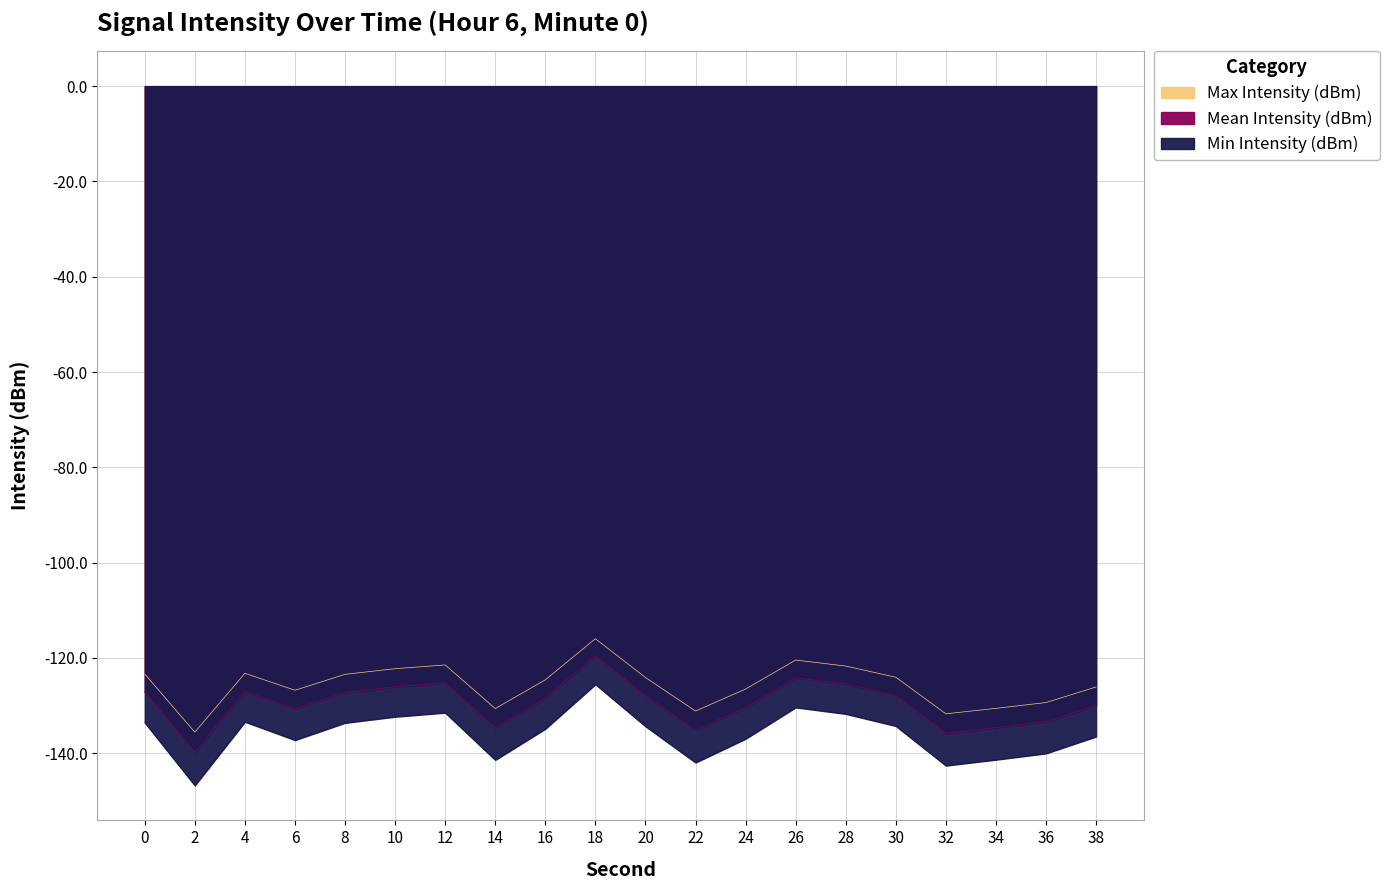

Where is the first local minimum for Mean Intensity (dBm)?

2